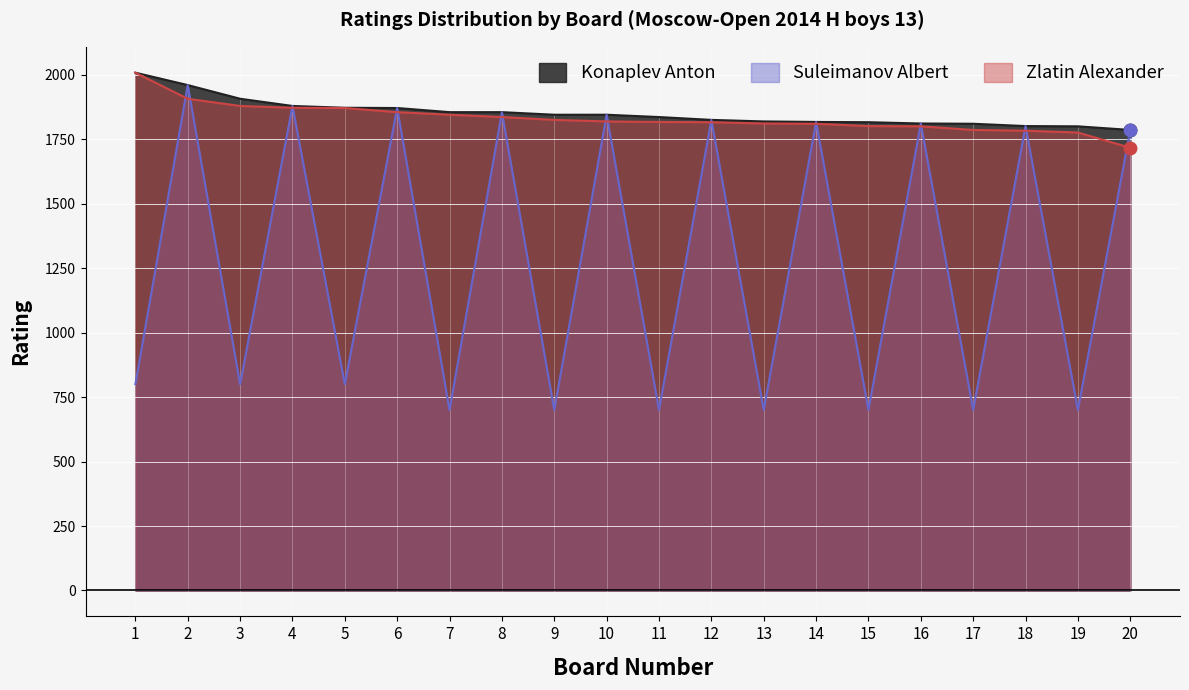

What is the lowest value of the Suleimanov Albert series?

700